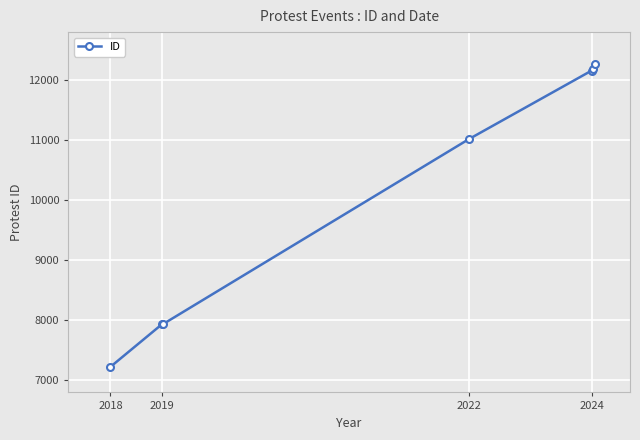

True or false: the data has more than 2 interior local peaks.

False